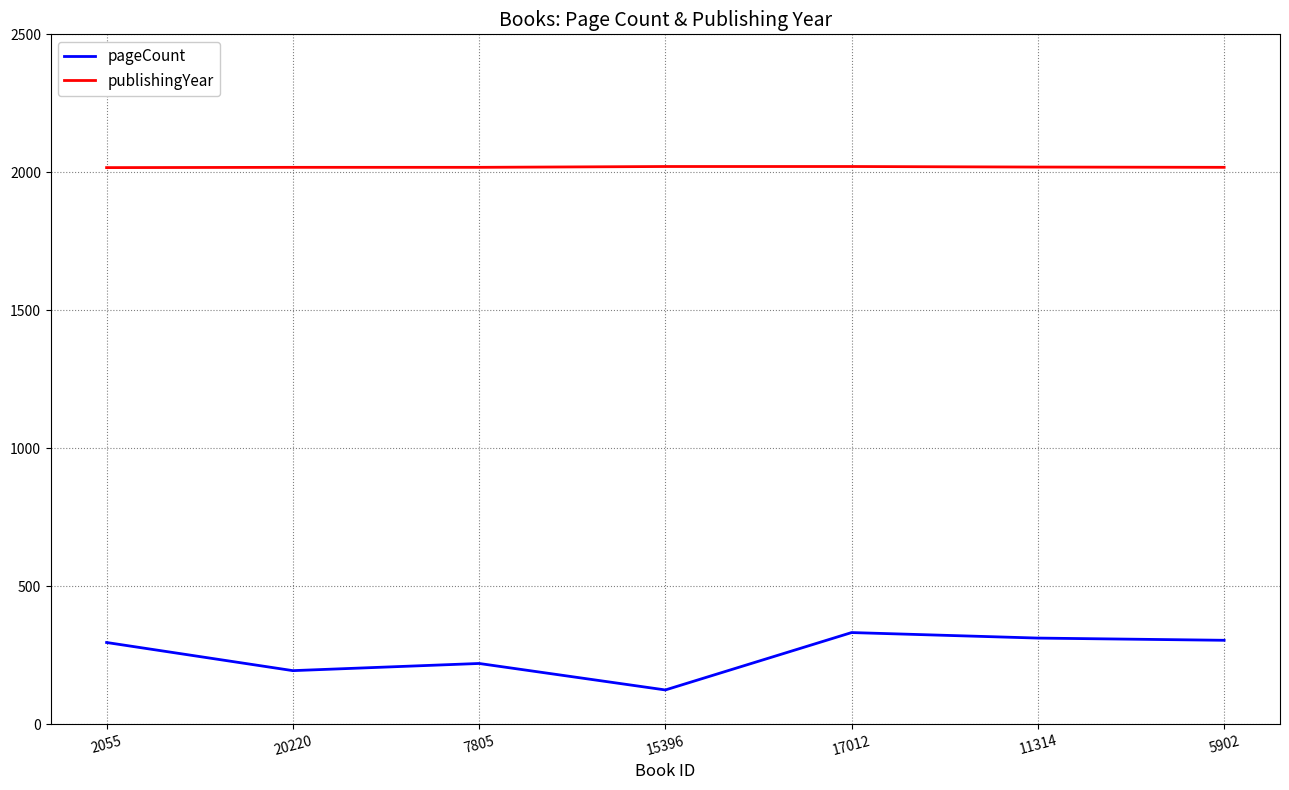

What position from the left is 15396?

4